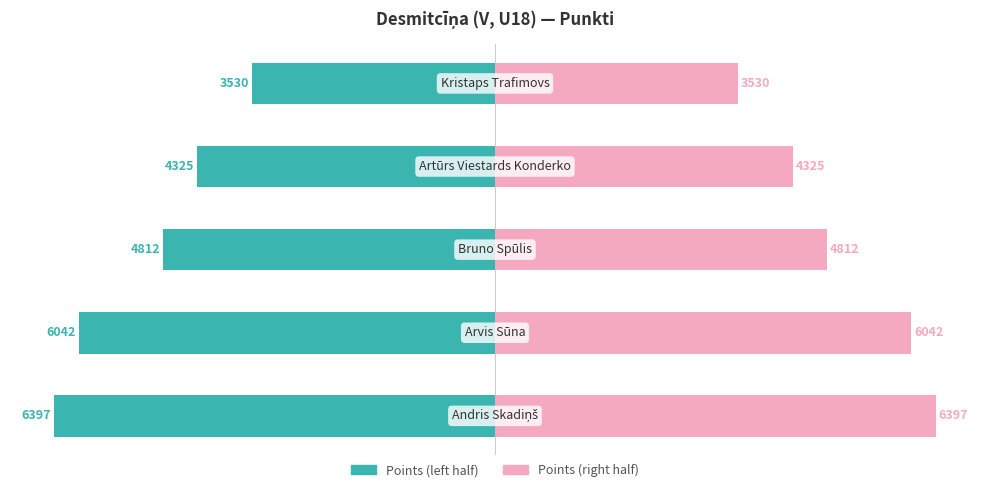

List the labels in order of Points (left) value, largest first.

4, 3, 2, 1, 0